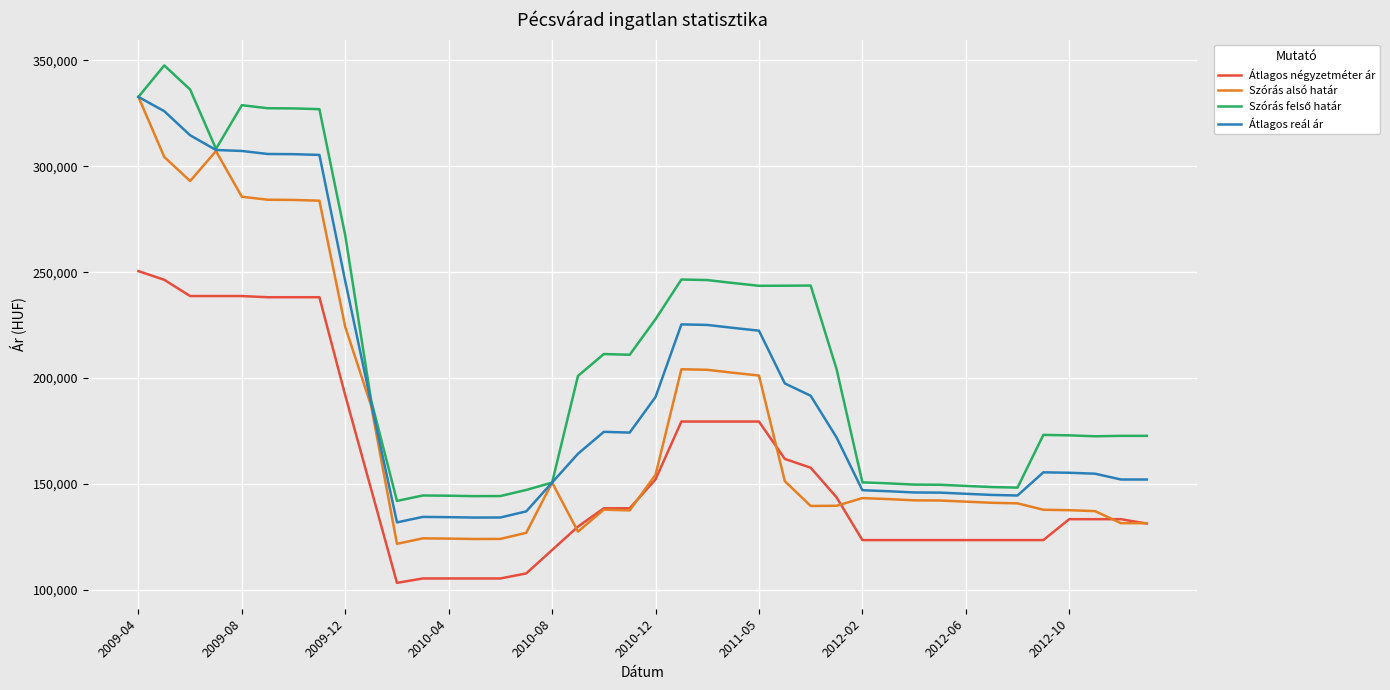

What is the lowest value of the Szórás alsó határ series?

121702